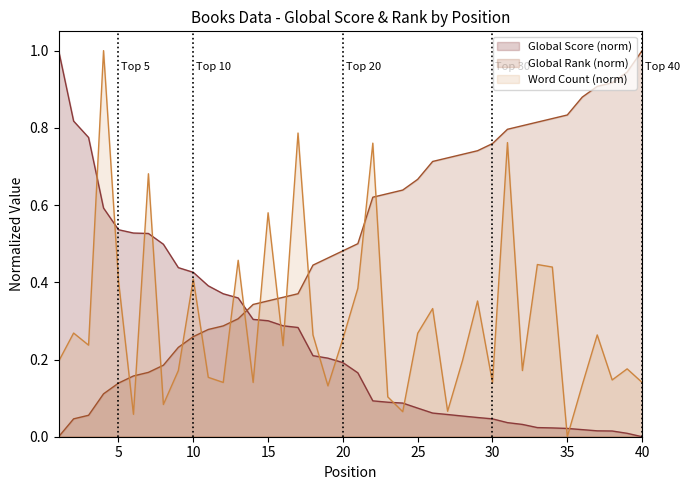

What are all the series names shown in the legend?

Global Score (norm), Global Rank (norm), Word Count (norm)